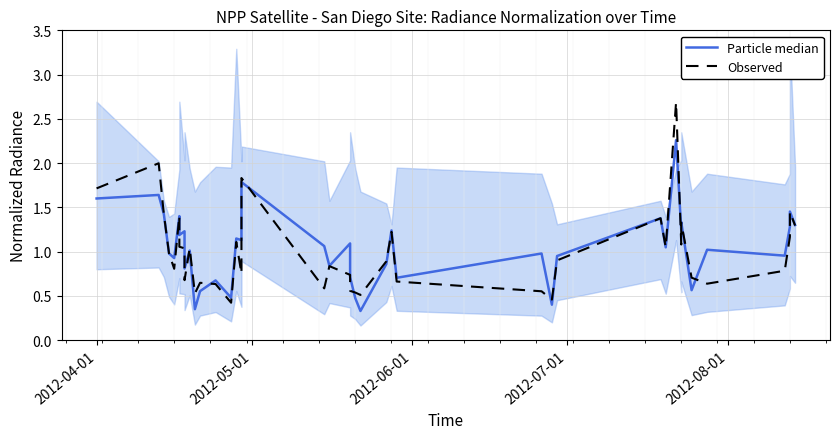

How many categories are shown in the chart?

40